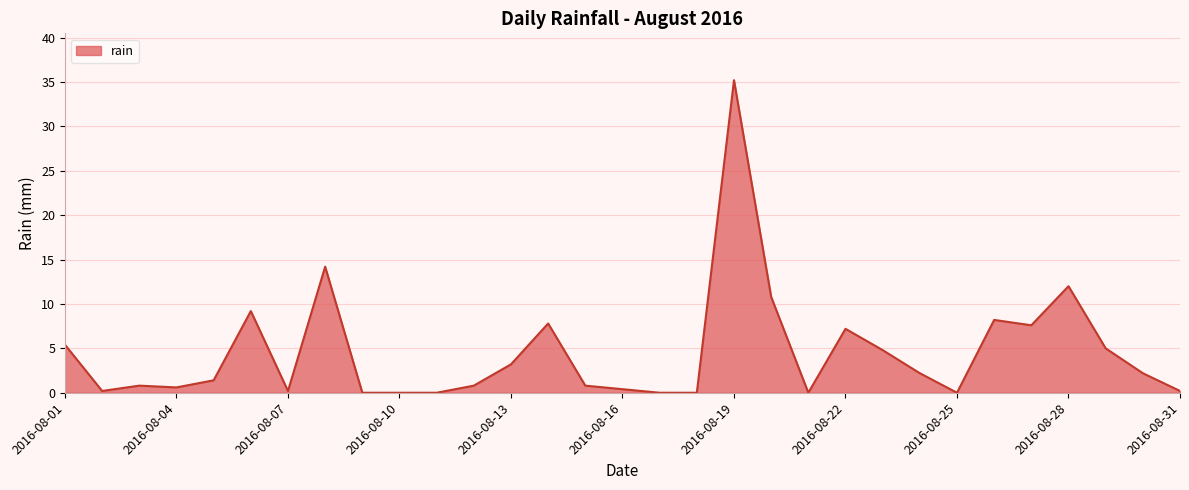

Where is the data nearest to the value 17?

2016-08-08